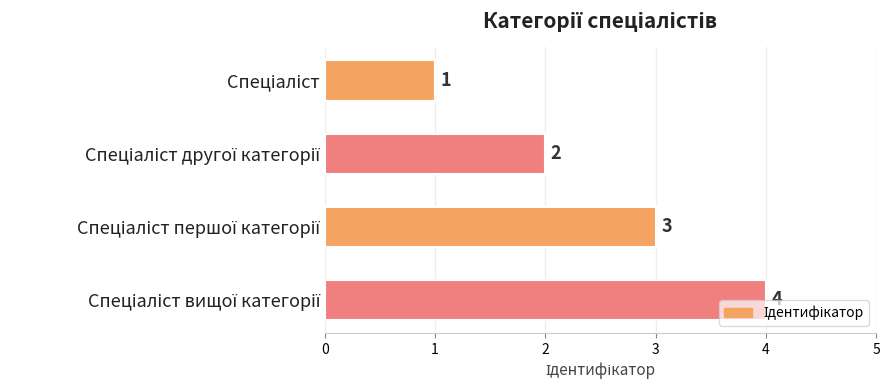

How many values are between 2 and 4?

3